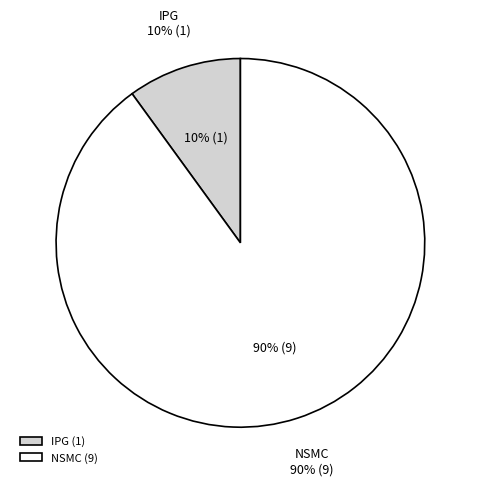

What is the largest slice in the pie chart?

NSMC